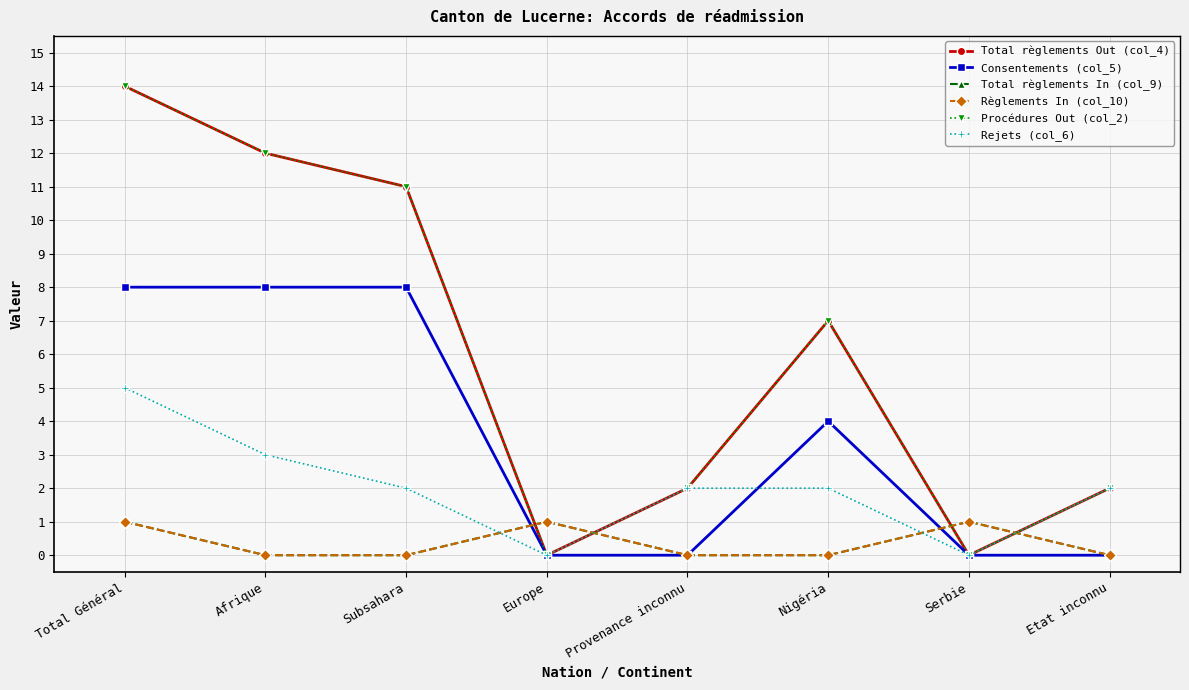

Which category has the lowest value in the Procédures Out (col_2) series?

Europe